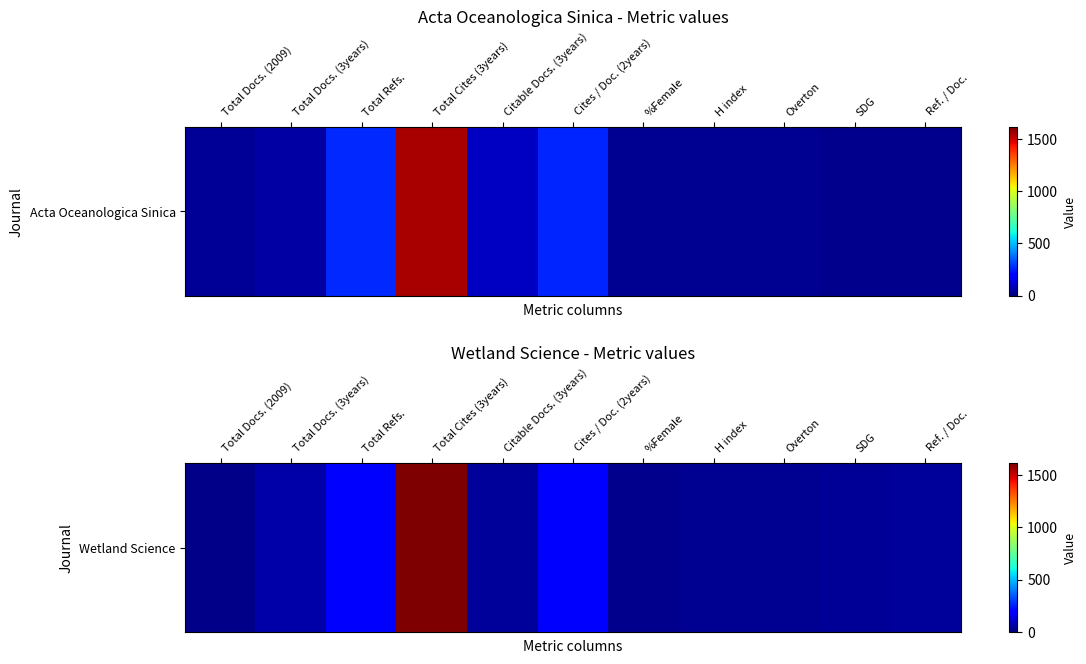

The value at Overton is 40. True or false?

False